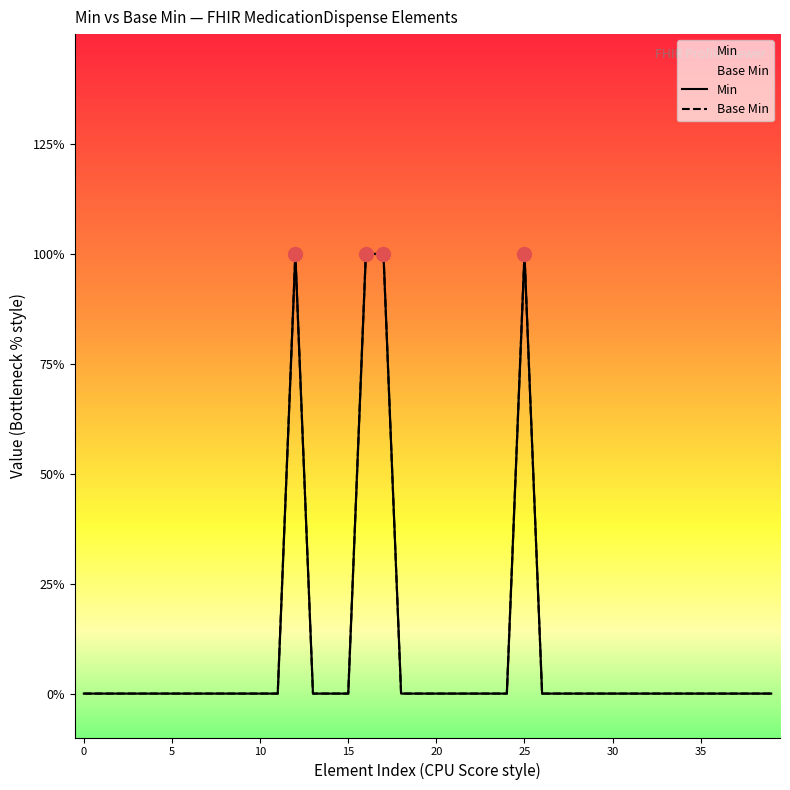

Which label corresponds to the largest value in the chart?

12